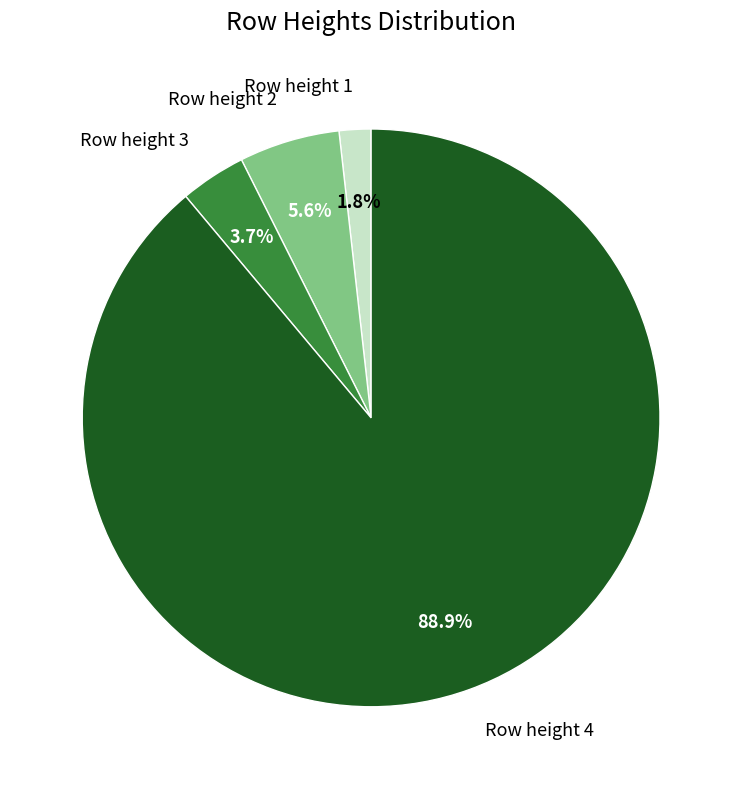

How many slices are in this pie chart?

4